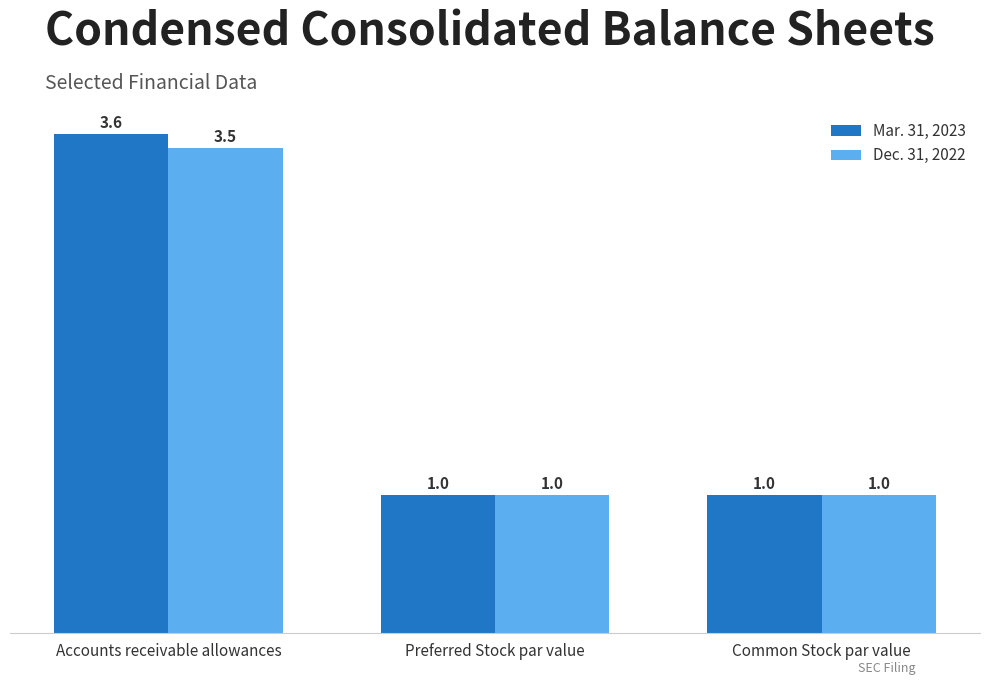

What is the sum of all Mar. 31, 2023 values?

5.6